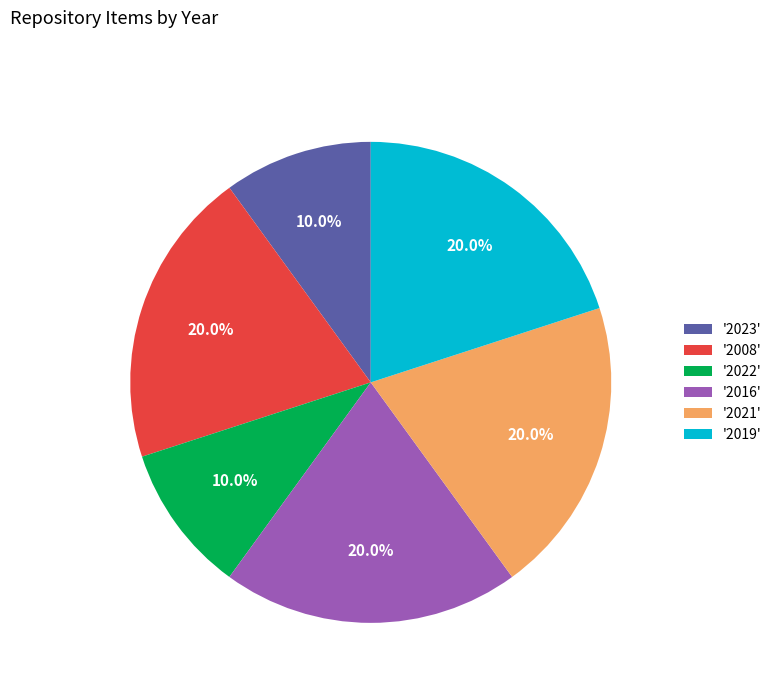

Which has a higher value, '2016' or '2022'?

'2016'